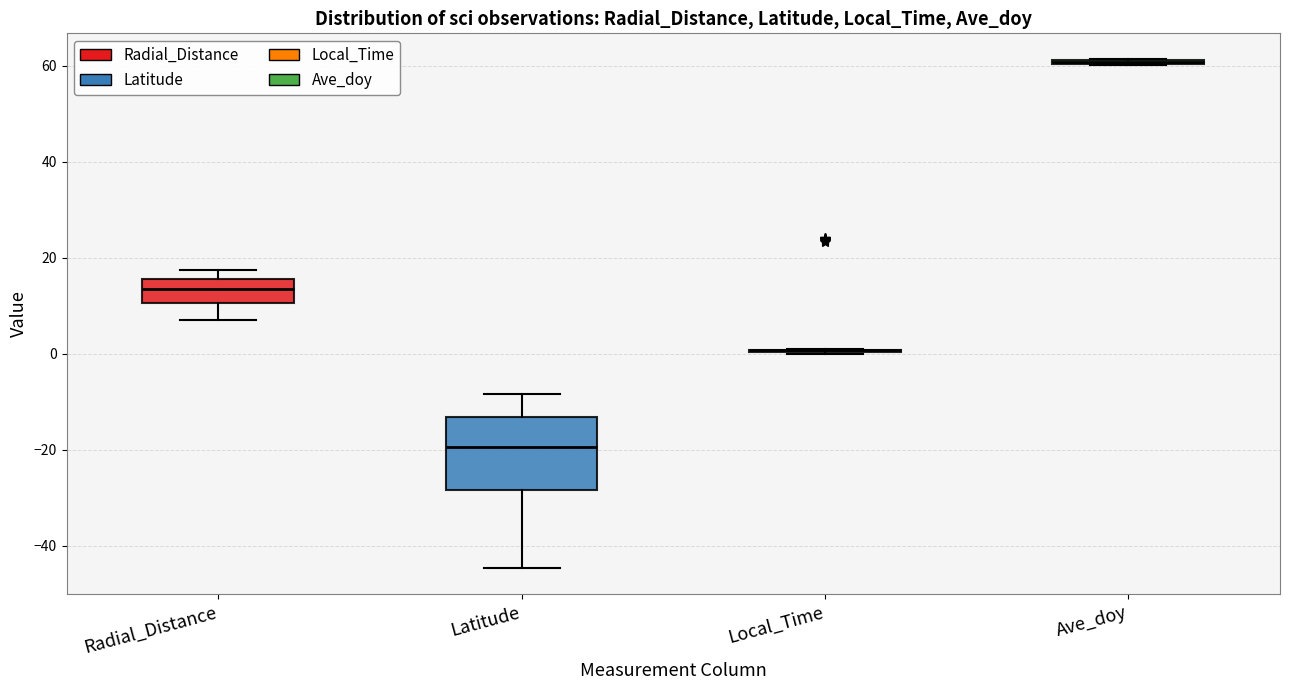

Reading left to right, transcribe this box plot: for each box, give where its median line is, the range the box spans, and where its two whiskers end, as read against the y-axis. The values are not printed on the chart, so give them approximately, as read against the axis.

Radial_Distance: median 14, box 10 to 16, whiskers 6 to 18
Latitude: median -20, box -28 to -14, whiskers -44 to -8
Local_Time: box collapsed to a line at 0, whiskers 0 to 0
Ave_doy: box collapsed to a line at 60, whiskers 60 to 62